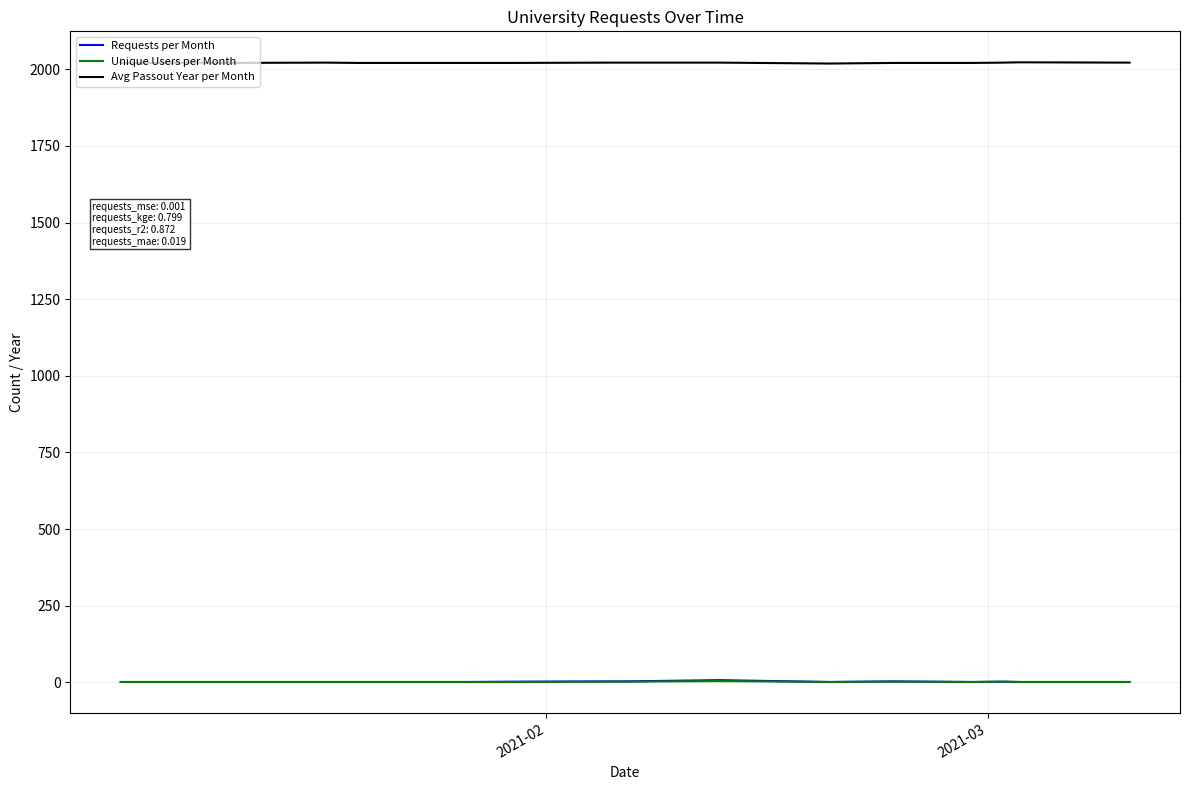

Count the Requests per Month values in the range 1 to 3.

15